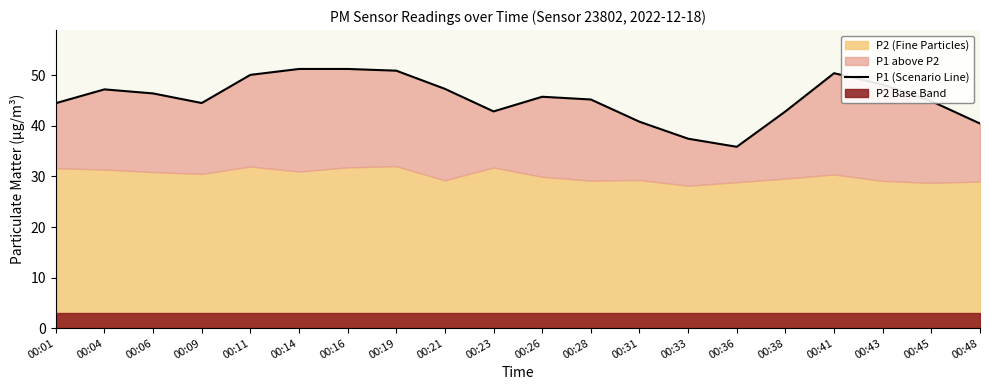

Does the chart display data point markers on the line(s)?

No